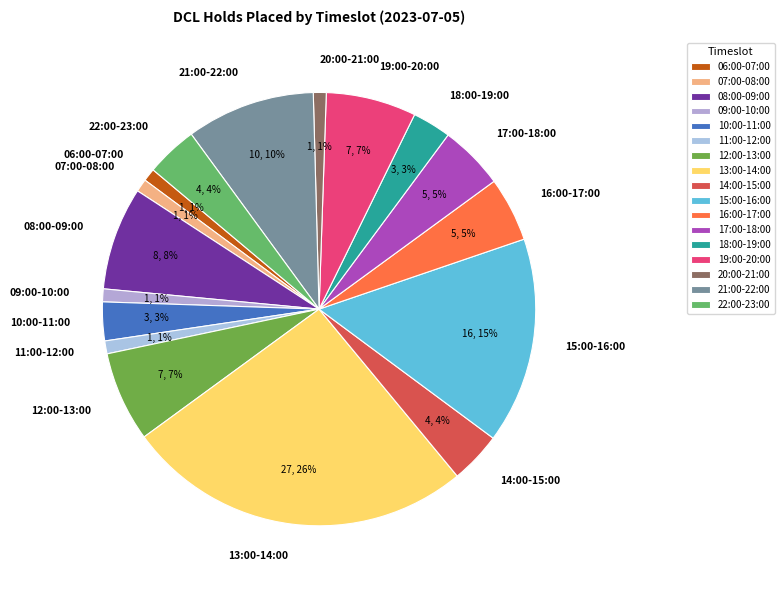

Combined, do 13:00-14:00 and 12:00-13:00 account for over 50%?

No